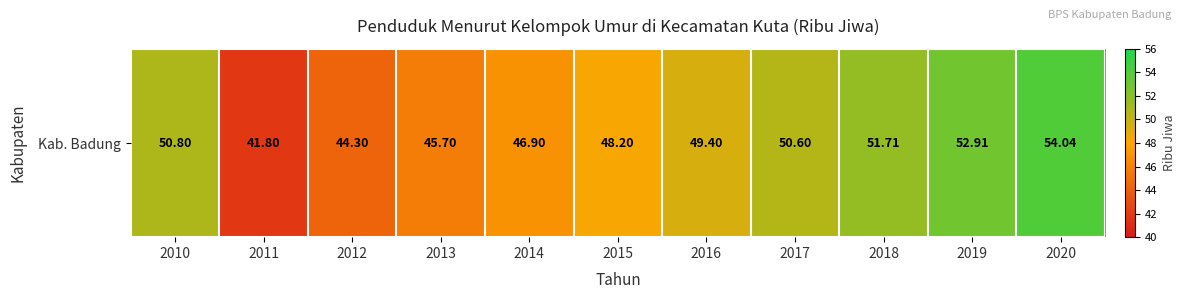

The chart shows a value of 48.2 at 2015. True or false?

True